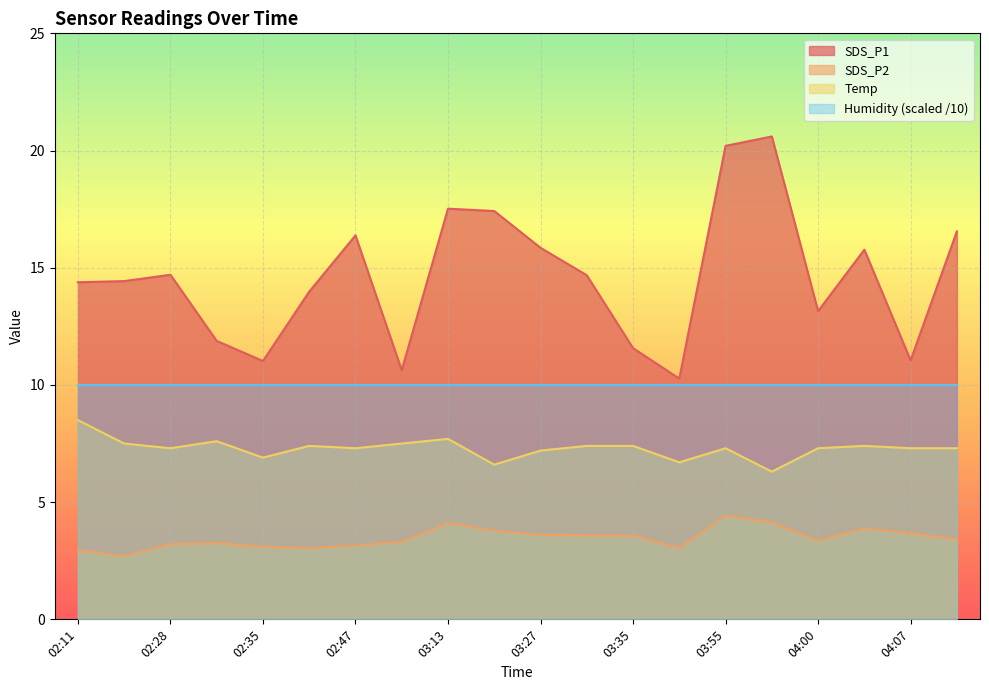

True or false: SDS_P2 and SDS_P1 intersect in this chart.

False